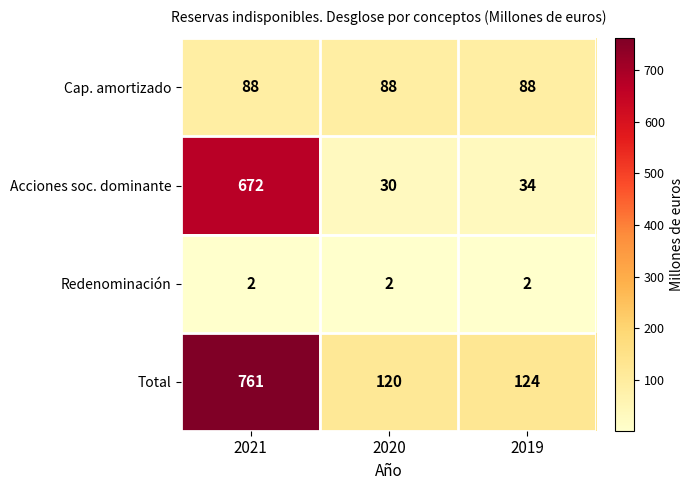

Reading left to right, transcribe all the data shown in this chart.

Cap. amortizado: 88	88	88
Acciones soc. dominante: 672	30	34
Redenominación: 2	2	2
Total: 761	120	124